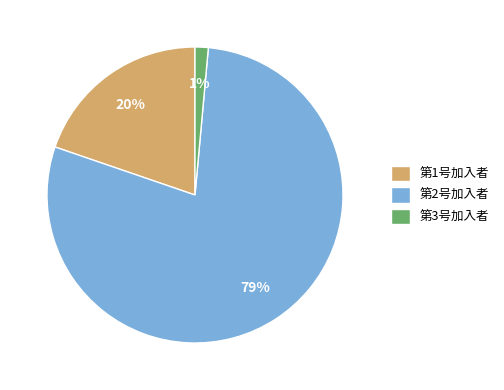

To the nearest percent, what is the average slice percentage?

33%